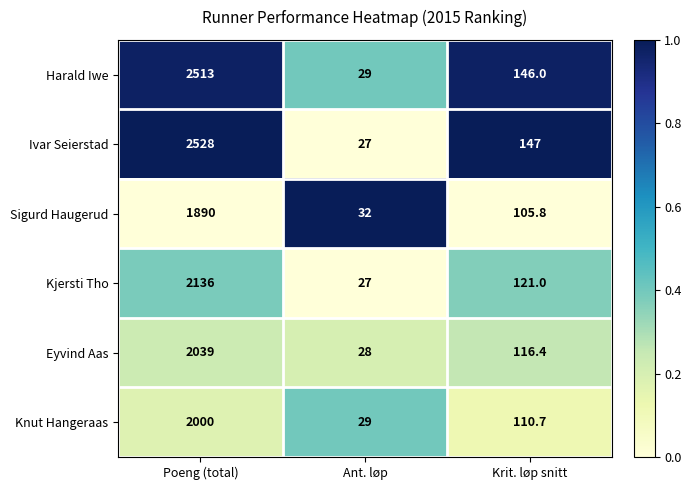

At which category does the chart reach its minimum across all series?

Ant. løp